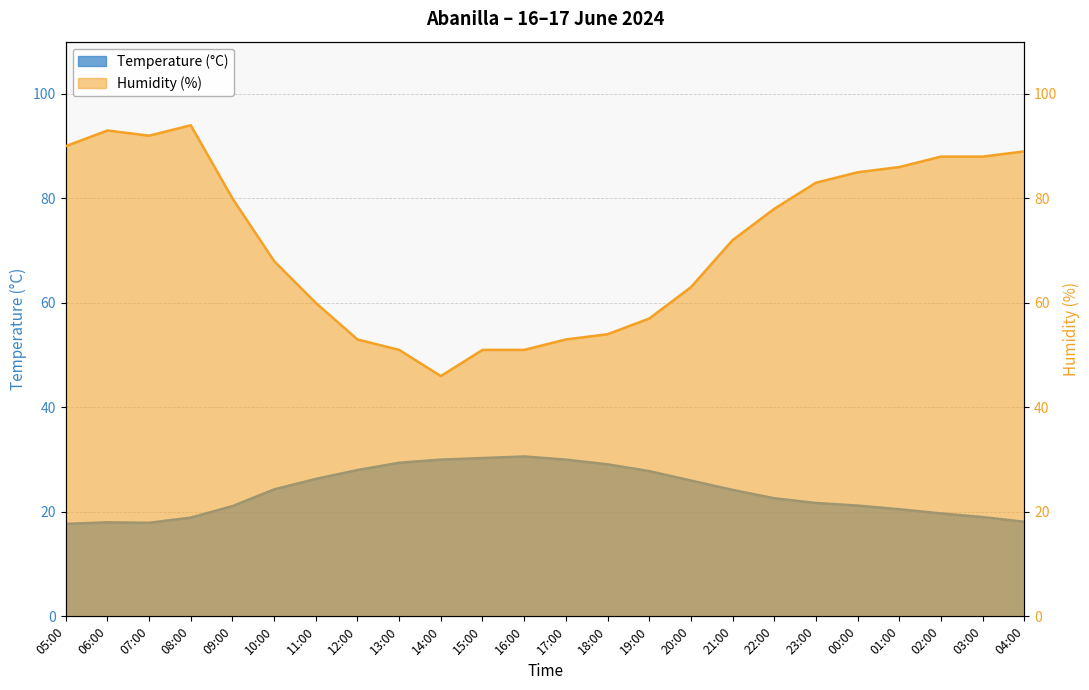

The value of Temperature (°C) at 00:00 is 37.6. True or false?

False